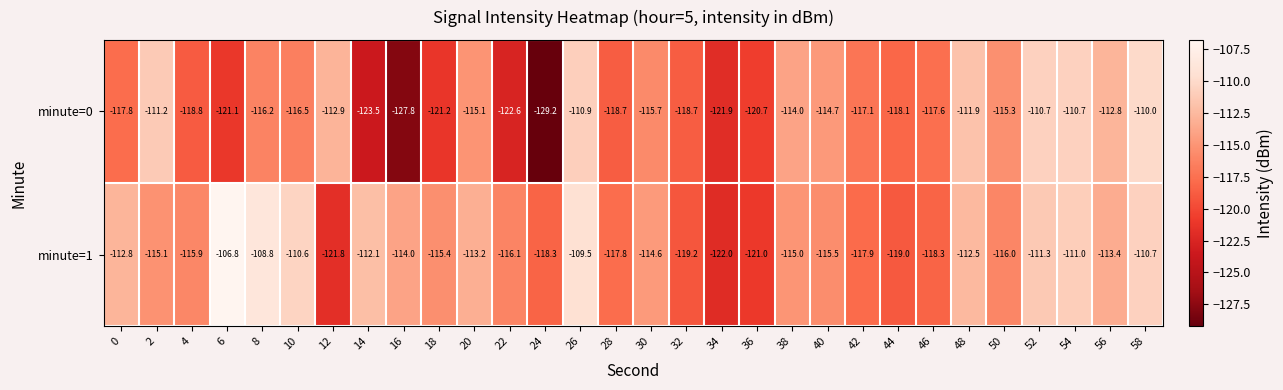

What is the difference between the minute=0 values at 34 and 2?

10.7